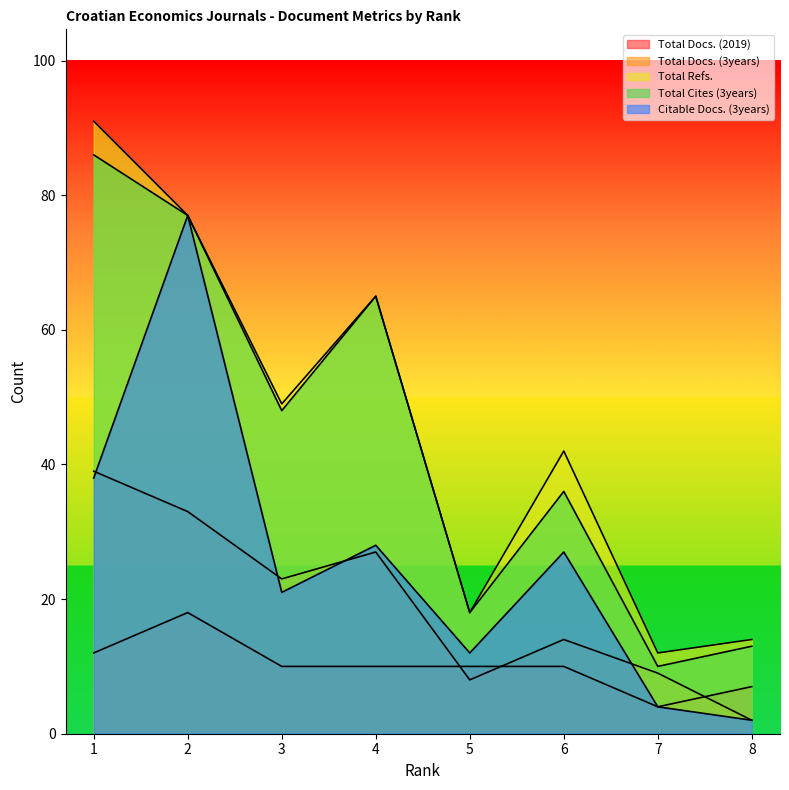

What is the value of the Total Docs. (2019) point at the 2nd from the left?

18